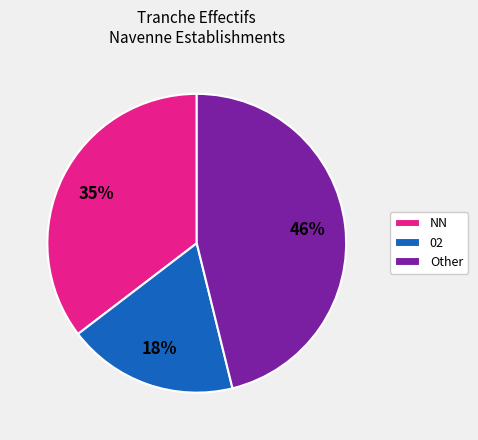

What is the largest slice in the pie chart?

Other